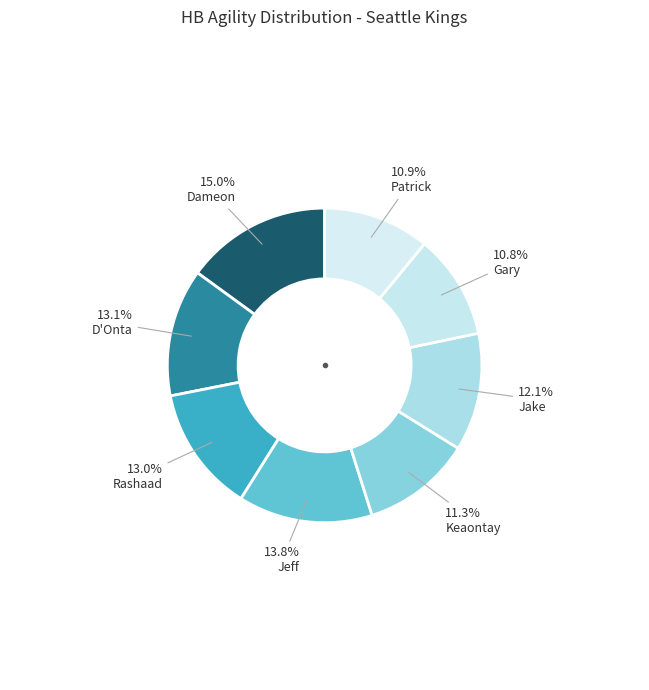

To the nearest percent, what is the difference between the largest and smallest slice percentages?

4%